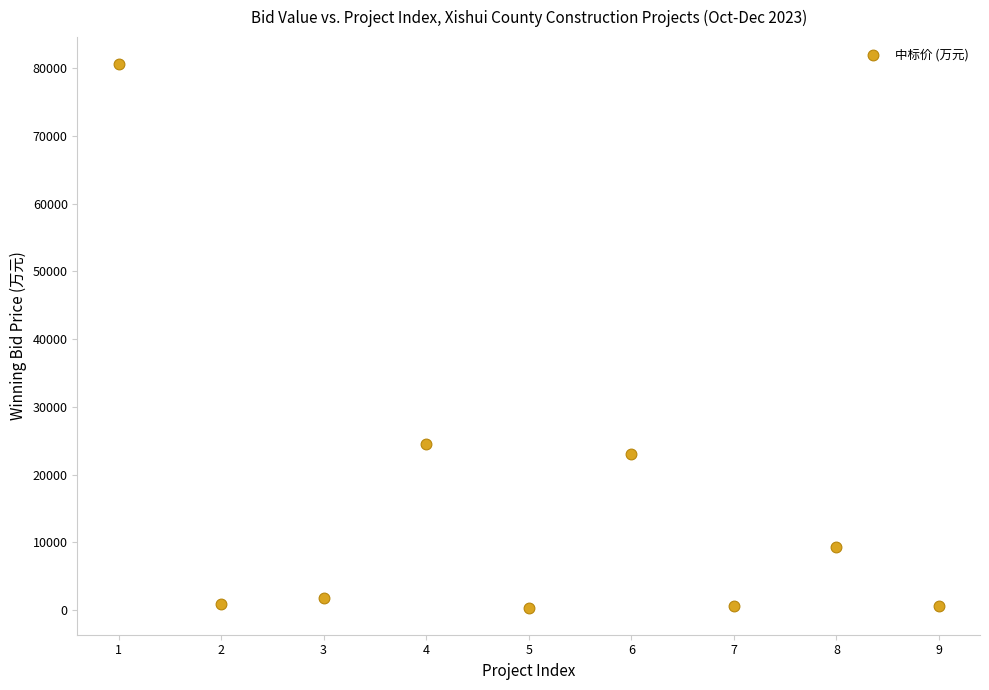

What Y value in the scatter plot is closest to 40466?

24484.5